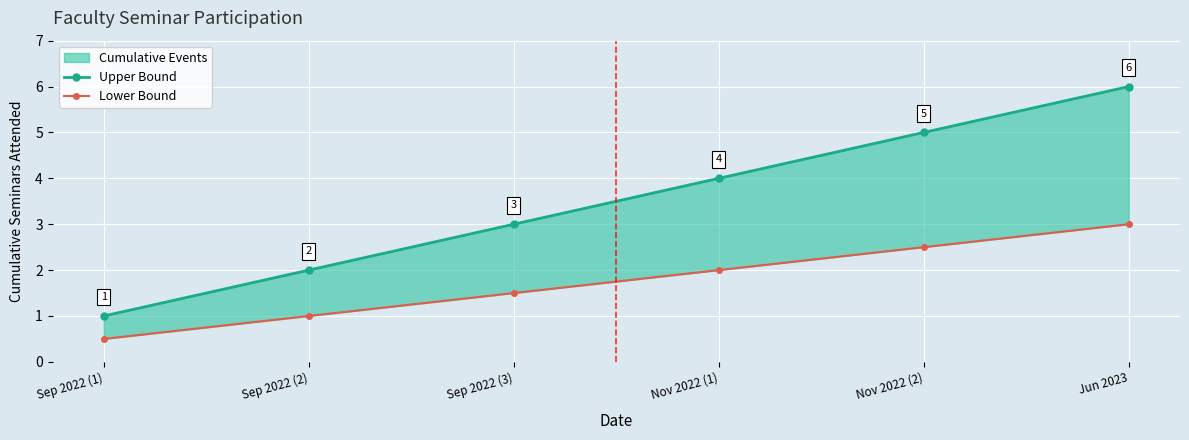

Count the Upper Bound values in the range 2 to 5.

4